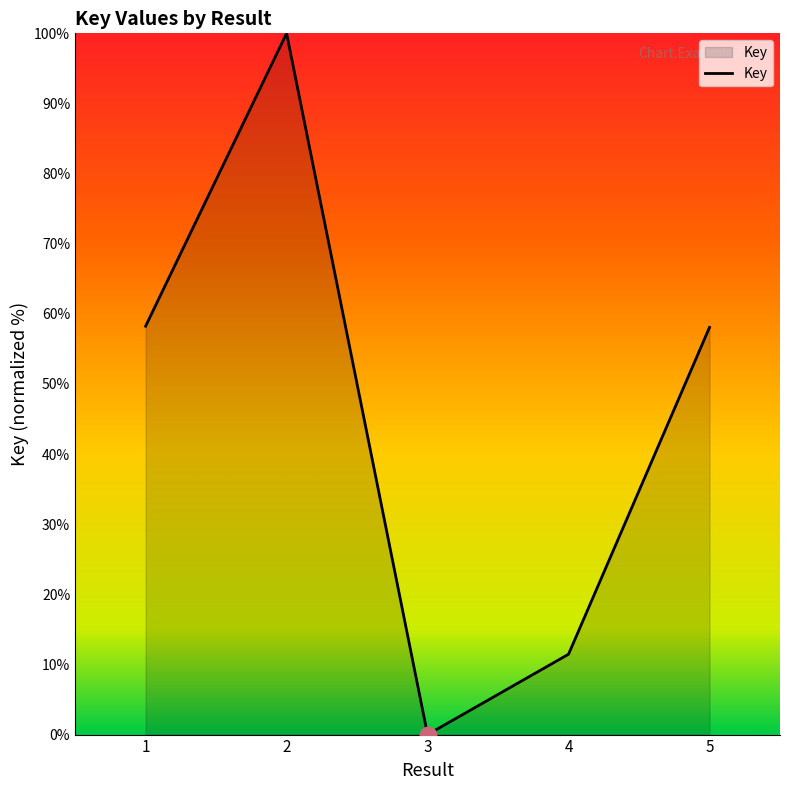

At which category does the chart reach its minimum across all series?

3